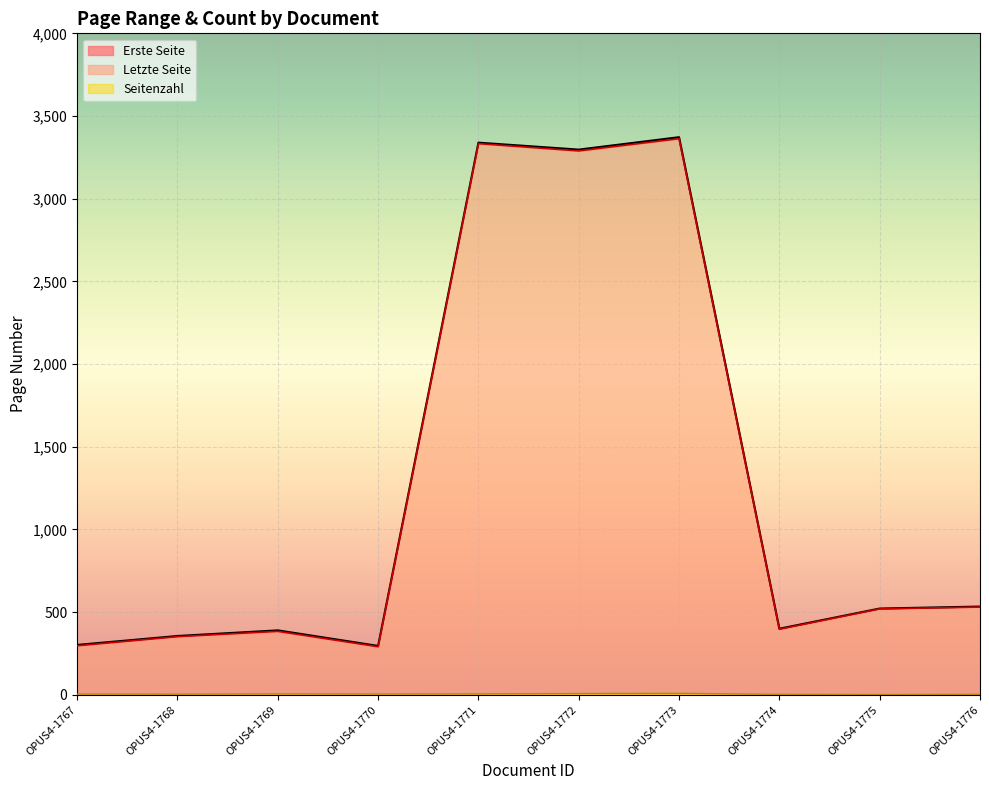

What is the approximate value of Erste Seite at OPUS4-1768, to the nearest 10?

350